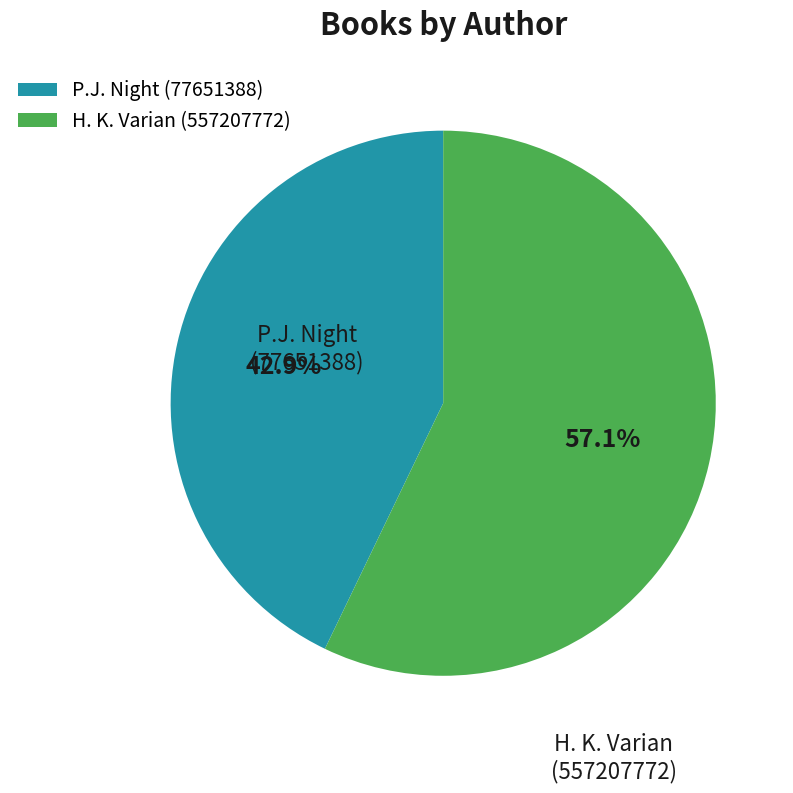

Rank the categories by value from highest to lowest.

H. K. Varian (557207772), P.J. Night (77651388)